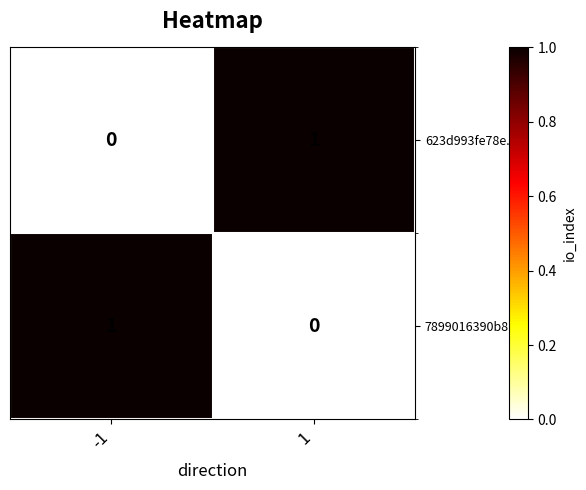

What is the difference between the highest and lowest values at 1?

1